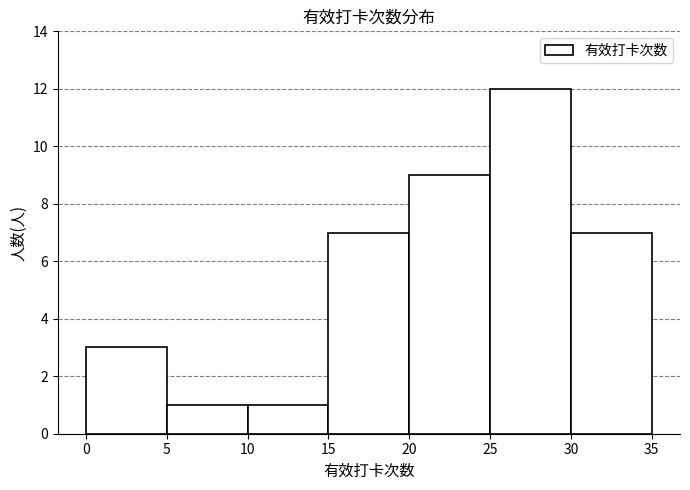

Over which range of the x-axis is the bar tallest?

25 to 30